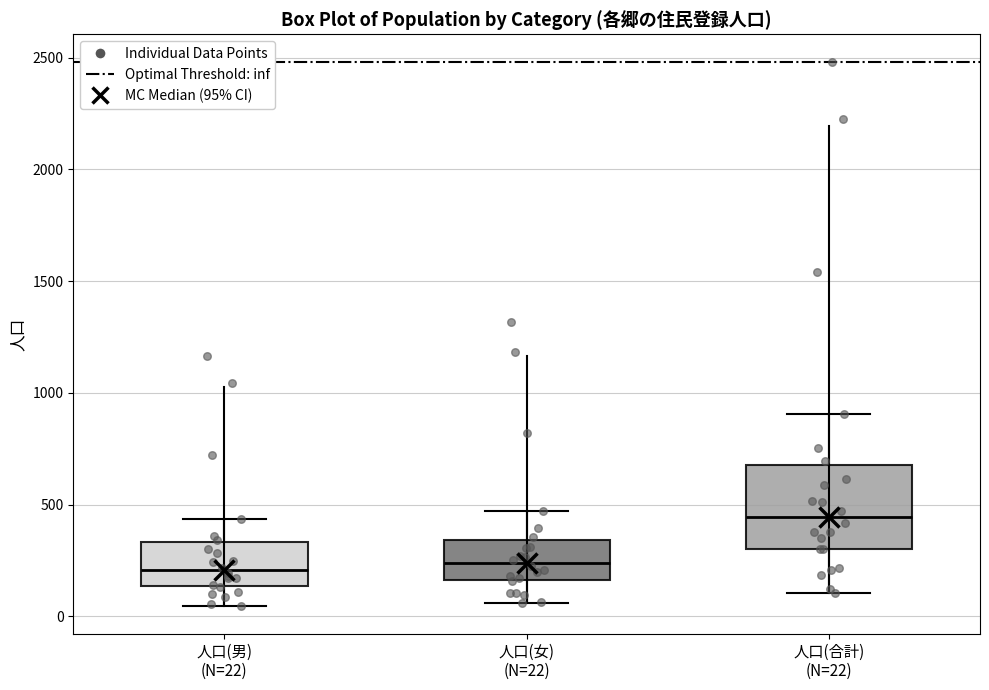

Reading left to right, read every box against the y-axis: the position of its median line, the range the box covers, and the ends of its whiskers. The values are not printed on the chart, so give them approximately, as read against the axis.

人口(男) (N=22): median 200, box 150 to 350, whiskers 50 to 450
人口(女) (N=22): median 250, box 150 to 350, whiskers 50 to 450
人口(合計) (N=22): median 450, box 300 to 700, whiskers 100 to 900